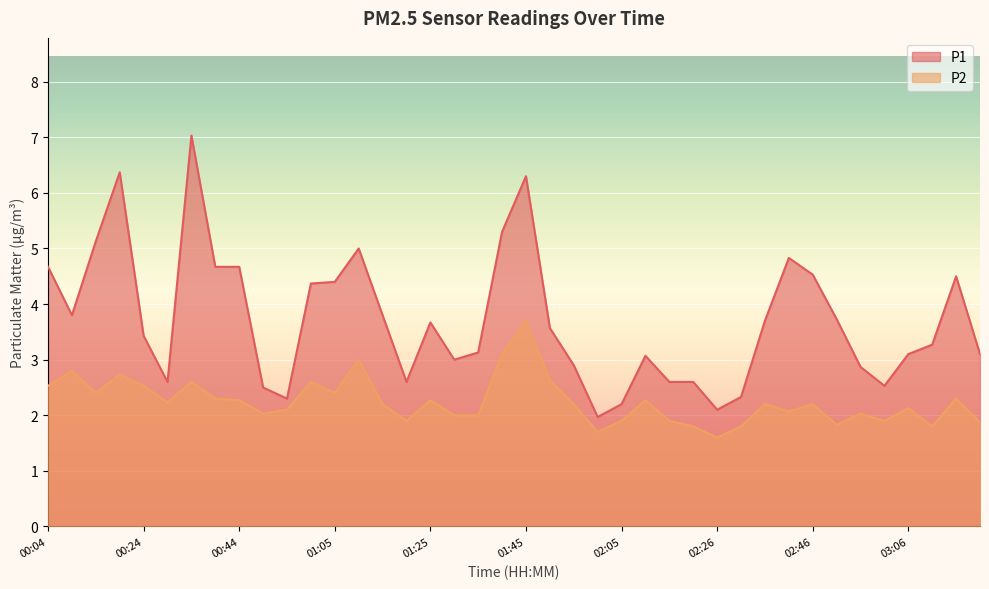

How many categories are shown in the chart?

40